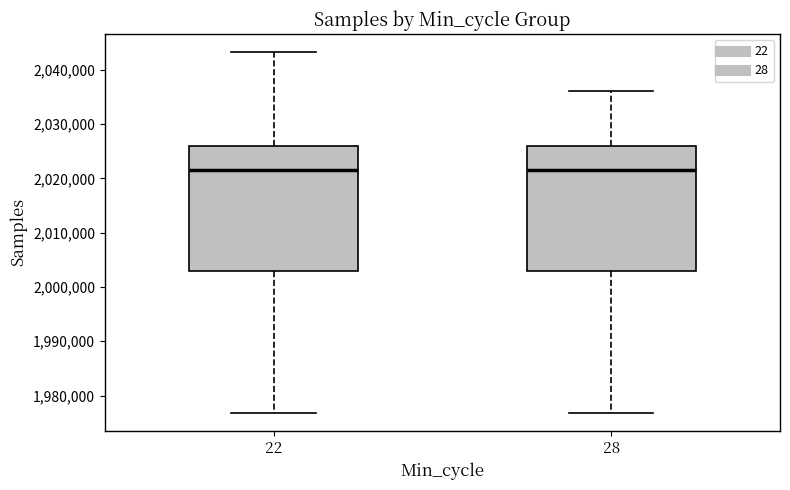

Reading left to right, transcribe this box plot: for each box, give where its median line is, the range the box spans, and where its two whiskers end, as read against the y-axis. The values are not printed on the chart, so give them approximately, as read against the axis.

22: median 2022000, box 2003000 to 2026000, whiskers 1977000 to 2043000
28: median 2022000, box 2003000 to 2026000, whiskers 1977000 to 2036000